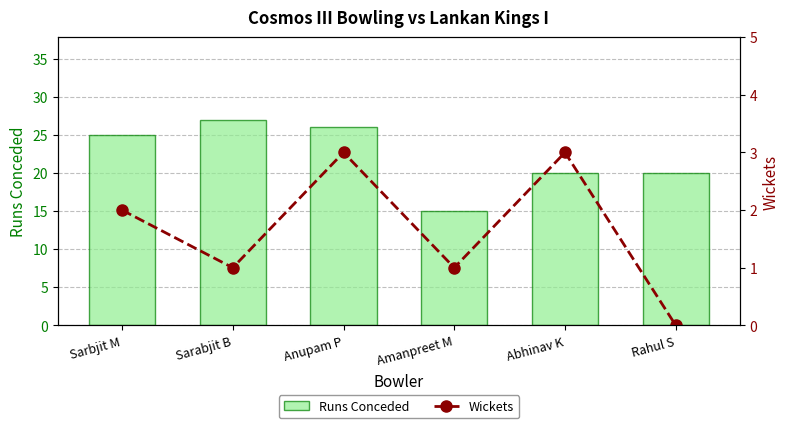

Reading left to right, what are all the values shown in this chart?

Runs Conceded: 25	27	26	15	20	20
Wickets: 2	1	3	1	3	0